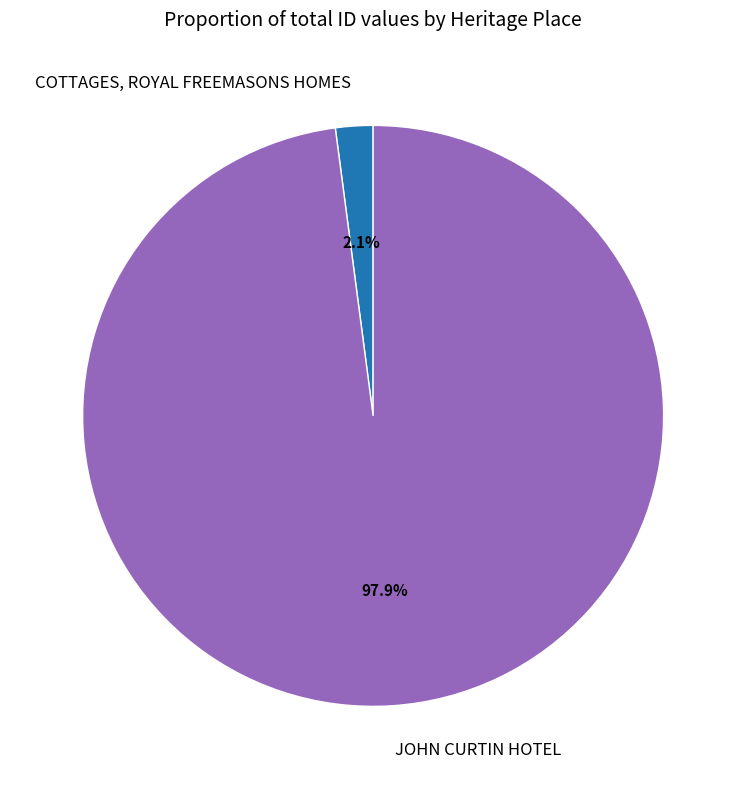

Which category has the smallest portion of the pie?

COTTAGES, ROYAL FREEMASONS HOMES